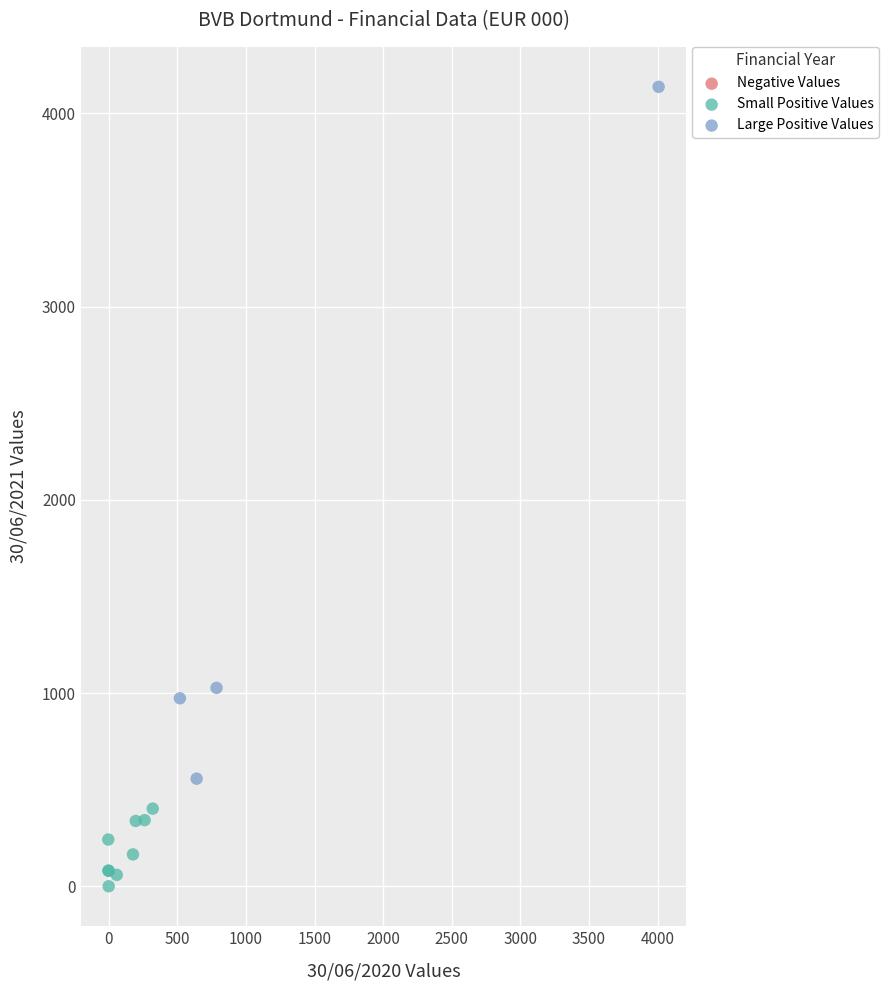

Which series reaches the maximum Y coordinate?

Large Positive Values